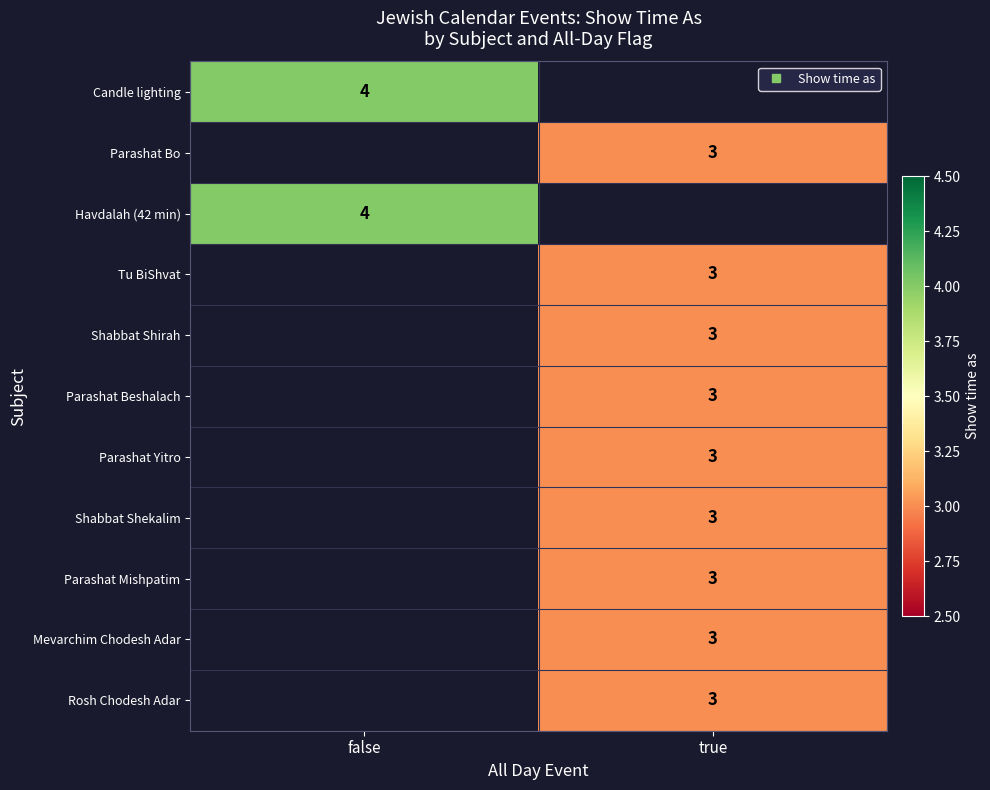

Which label corresponds to the smallest value in the chart?

true